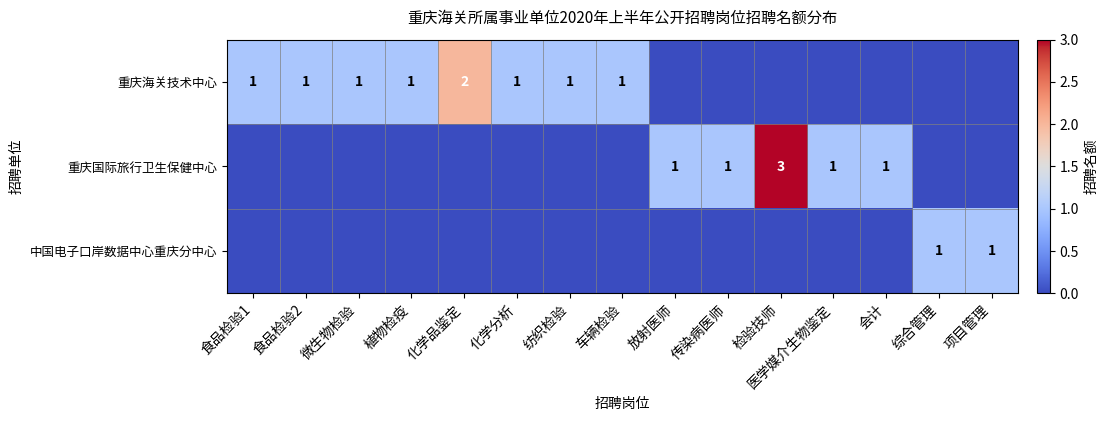

The value of 重庆海关技术中心 at 食品检验2 is 0. True or false?

False